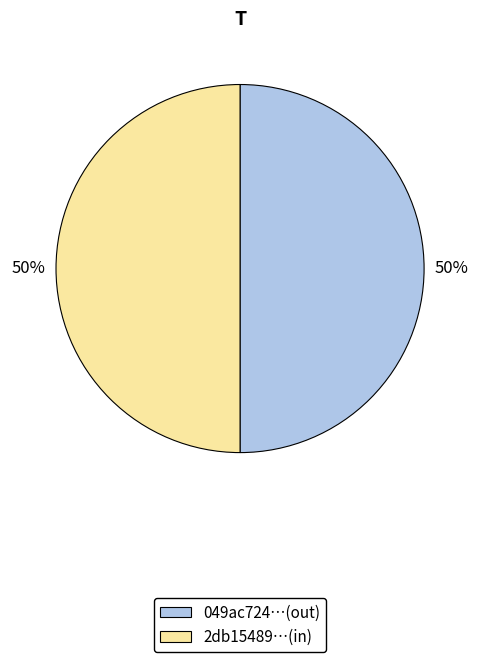

To the nearest percent, what is the average slice percentage?

50%